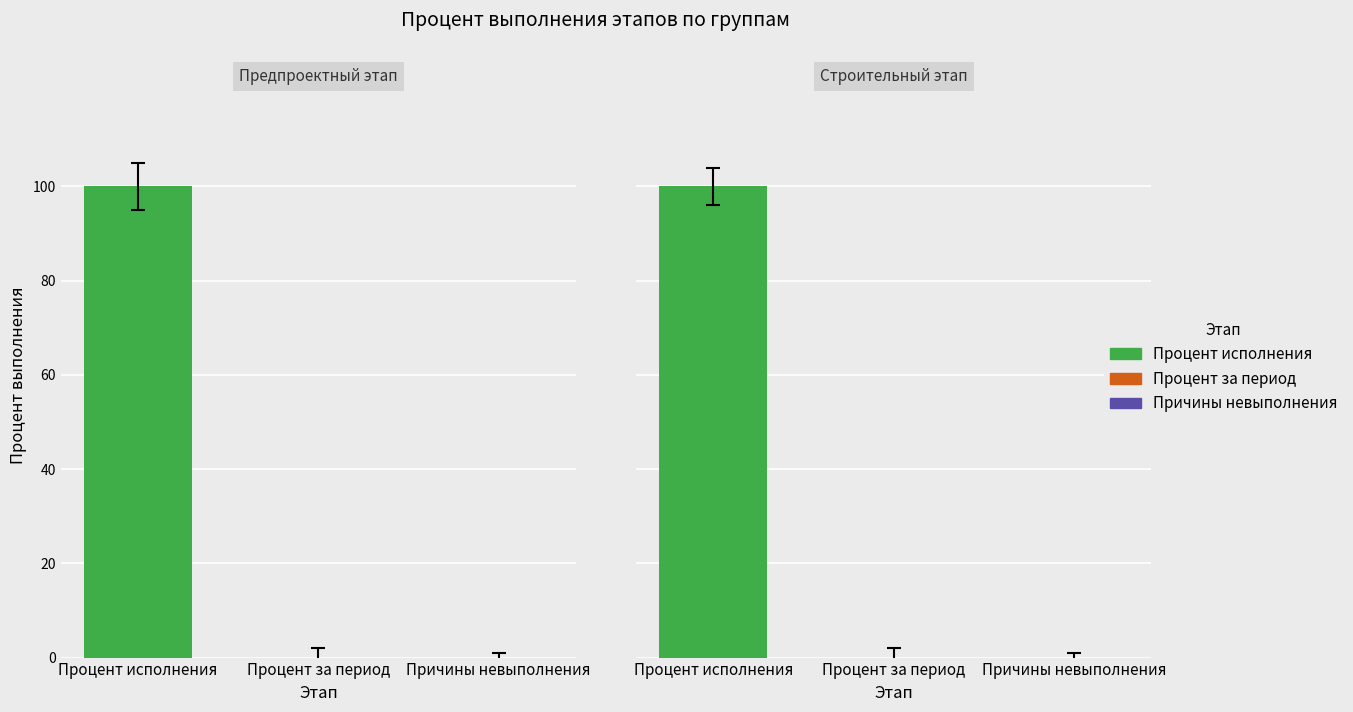

Which has a higher value, Процент исполнения or Процент за период?

Процент исполнения